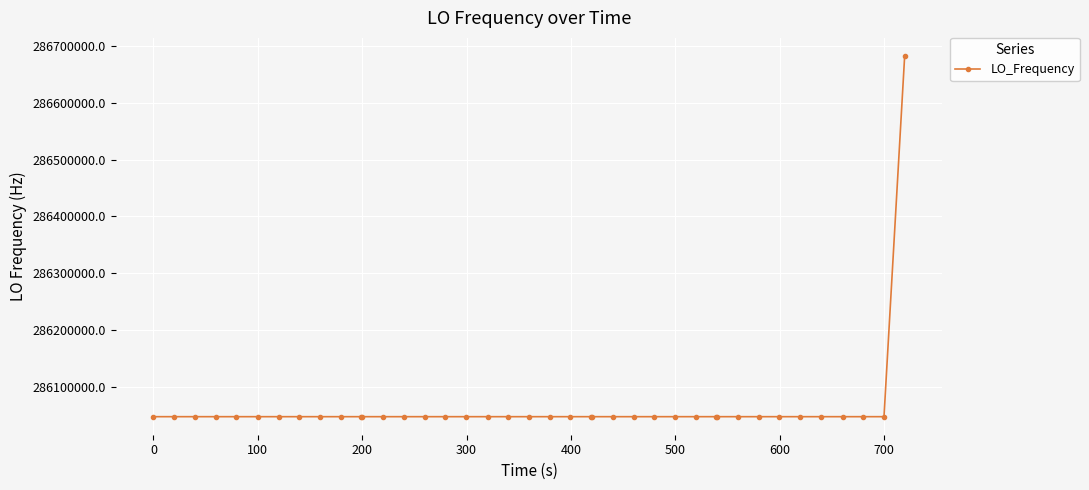

What is the sum of all values?

11442515658.2